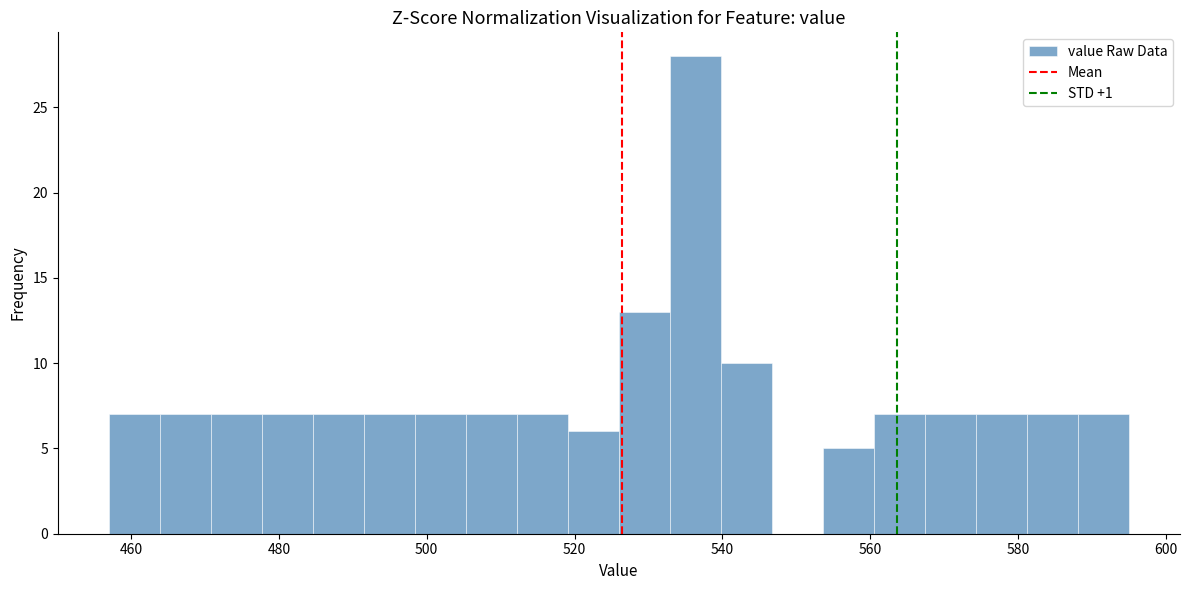

Read against the x-axis, roughly where is the centre of the tallest bar?

536